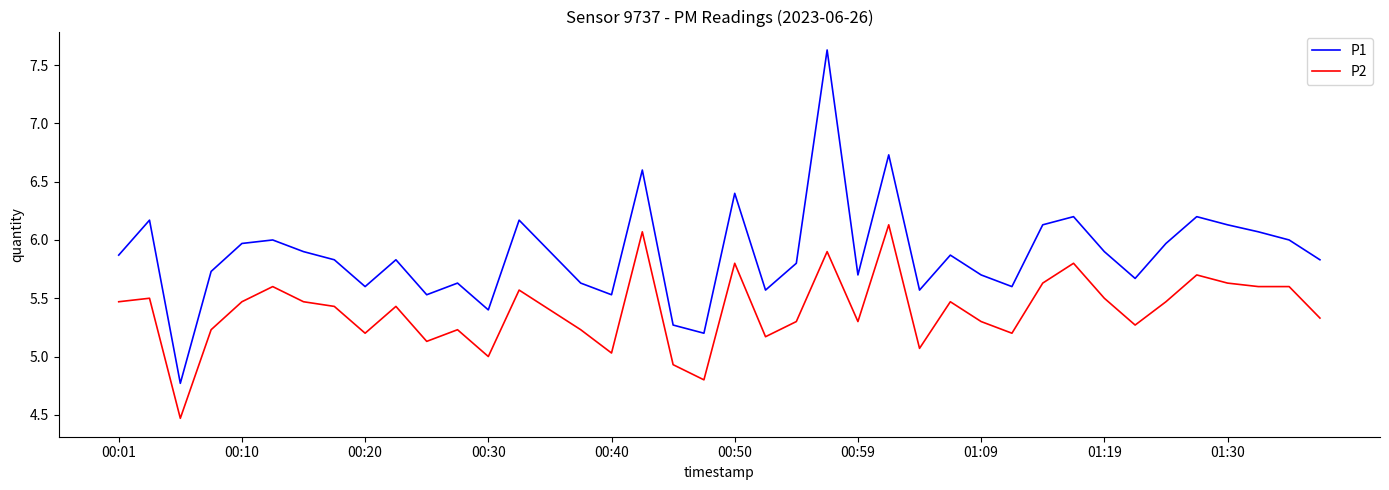

Rank the series by their maximum value, from lowest to highest.

P2, P1